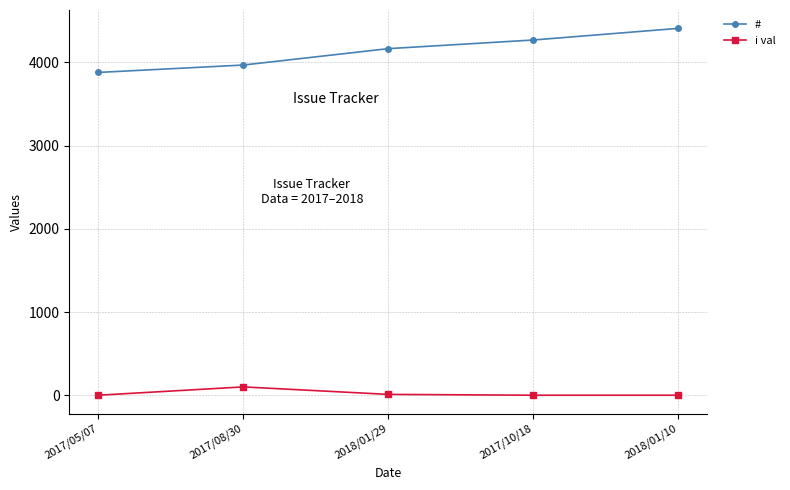

True or false: i val and # intersect in this chart.

False